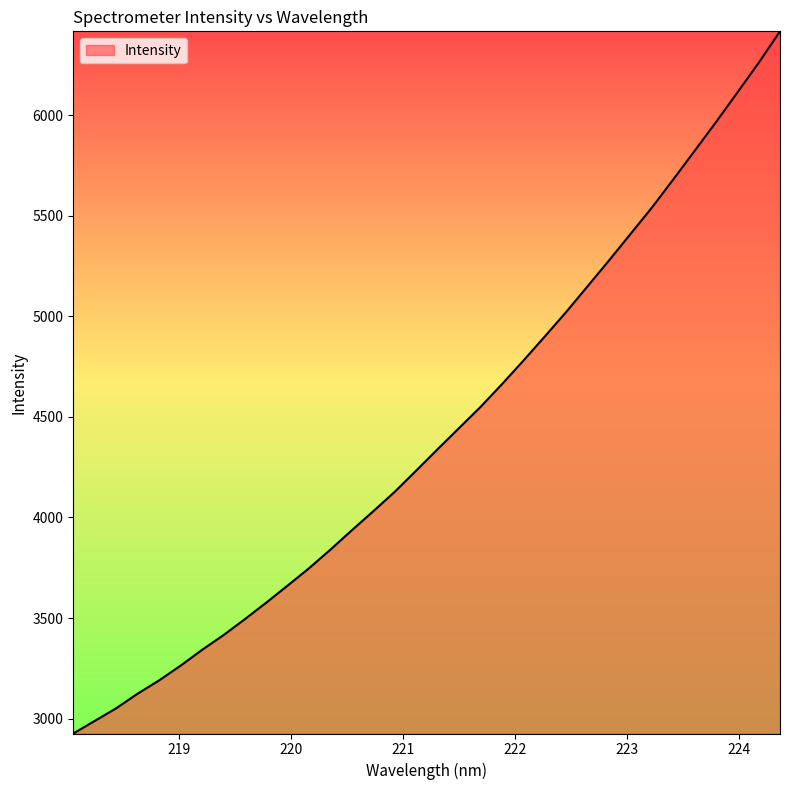

What is the difference between the maximum and minimum values?

3490.7